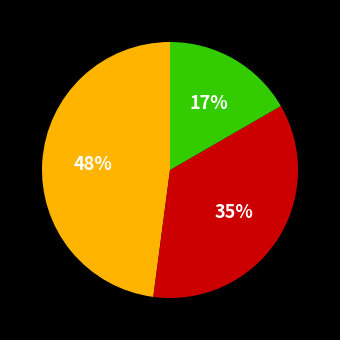

Is there a majority slice in this chart?

No